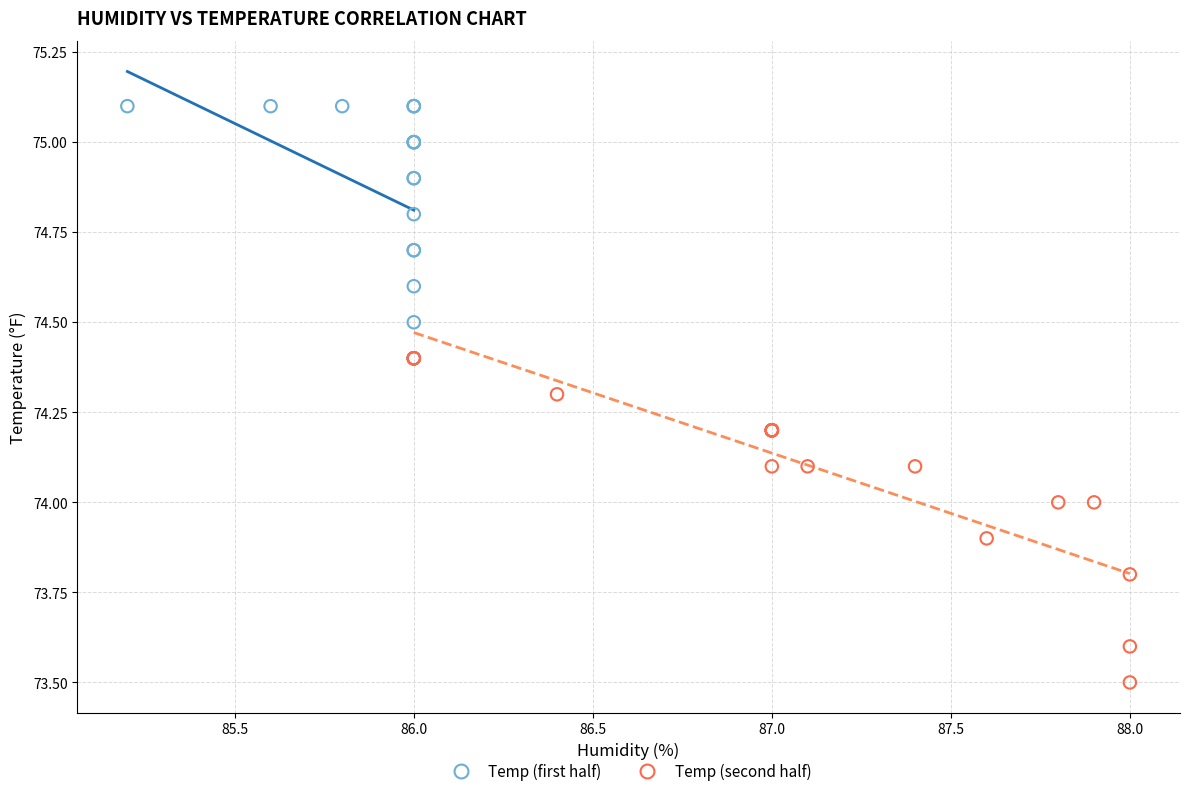

What are all the series names shown in the legend?

Temp (first half), Temp (second half)